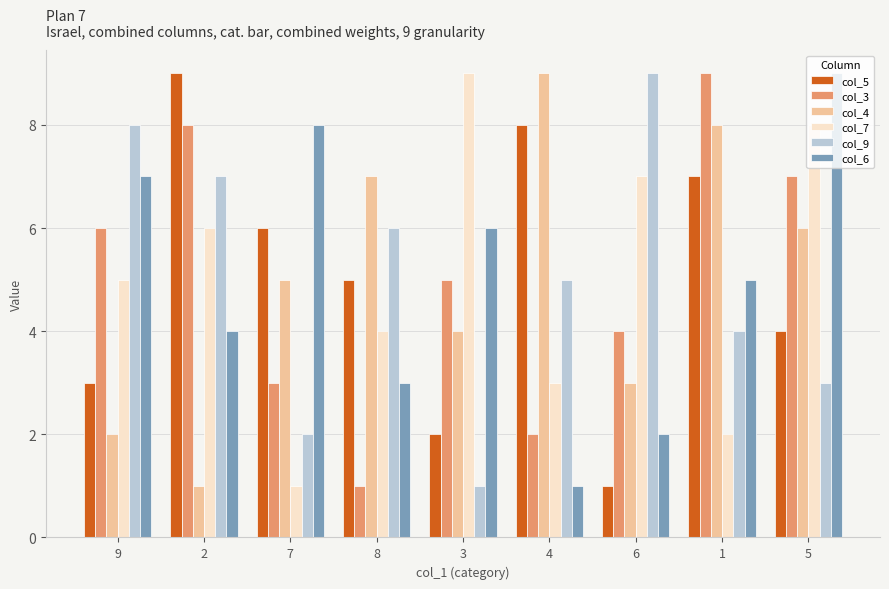

Reading left to right, list all the values displayed in this chart.

col_5: 3	9	6	5	2	8	1	7	4
col_3: 6	8	3	1	5	2	4	9	7
col_4: 2	1	5	7	4	9	3	8	6
col_7: 5	6	1	4	9	3	7	2	8
col_9: 8	7	2	6	1	5	9	4	3
col_6: 7	4	8	3	6	1	2	5	9